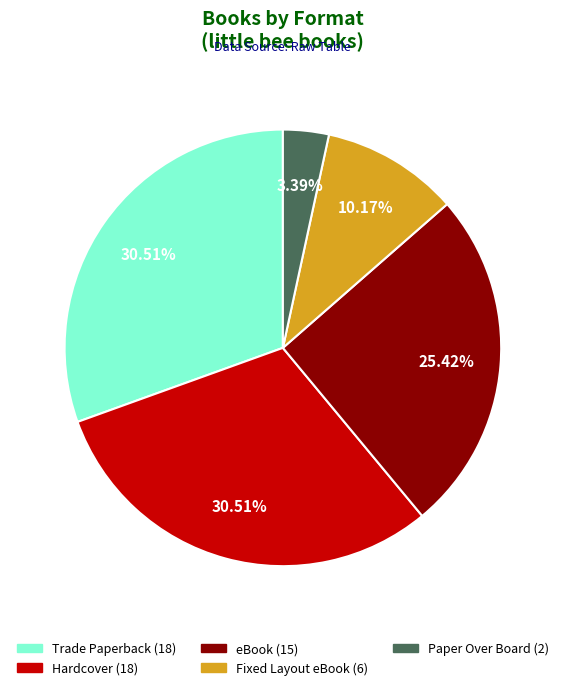

Is there a majority slice in this chart?

No